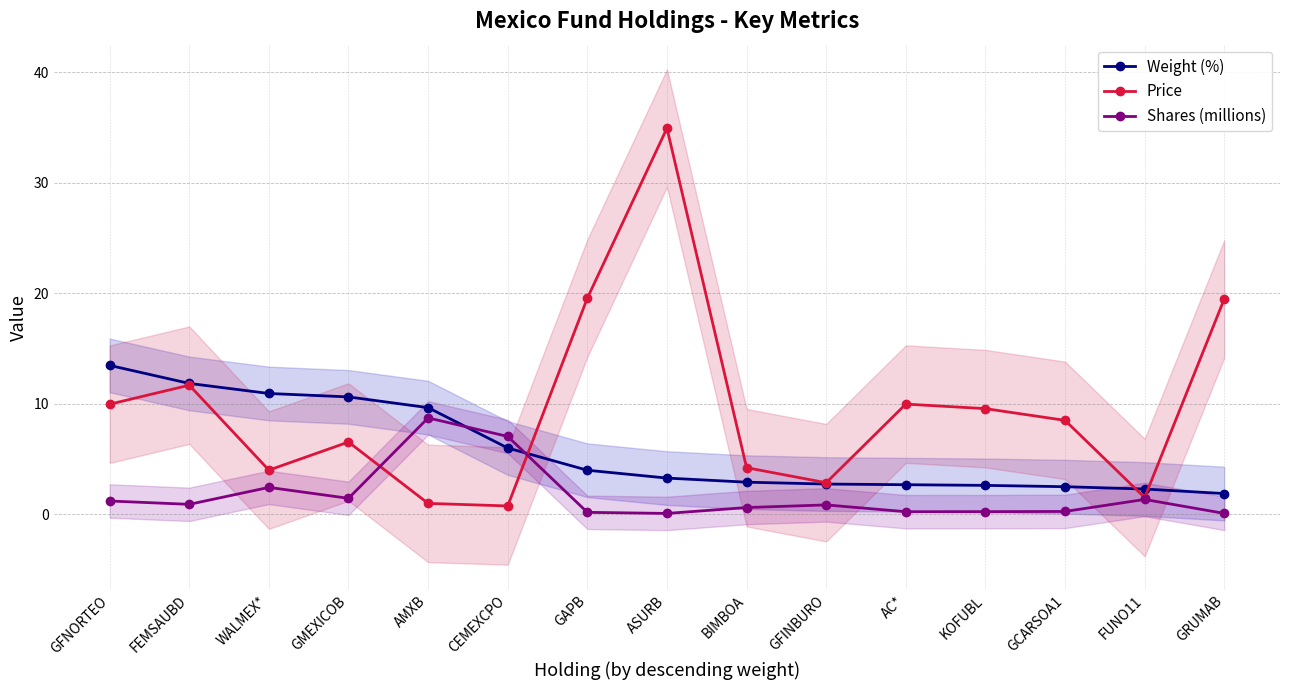

List the labels in order of Price value, largest first.

ASURB, GAPB, GRUMAB, FEMSAUBD, AC*, GFNORTEO, KOFUBL, GCARSOA1, GMEXICOB, BIMBOA, WALMEX*, GFINBURO, FUNO11, AMXB, CEMEXCPO